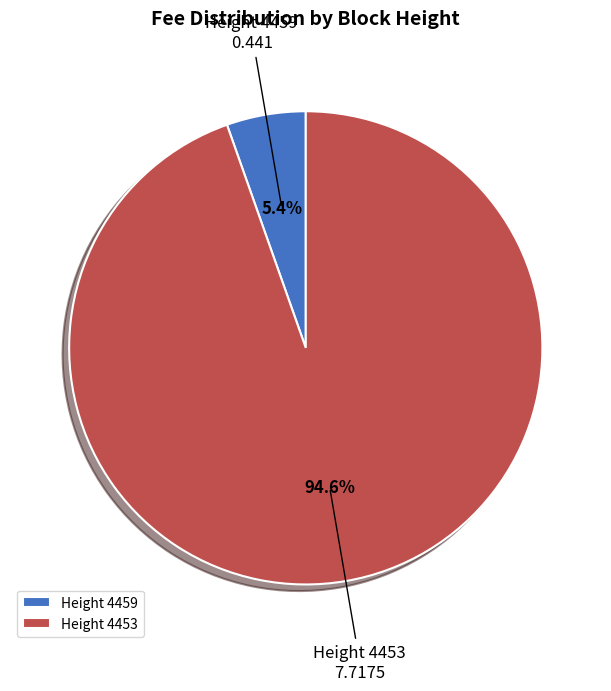

Which slice is the largest?

Height 4453